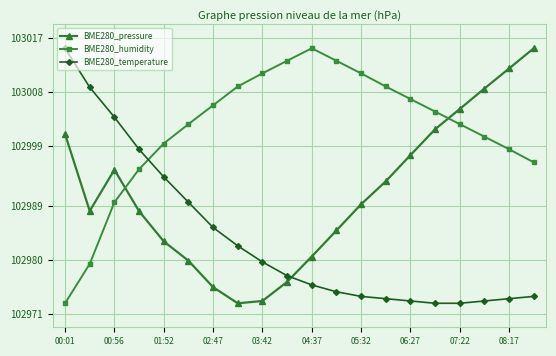

List the series in order of their overall mean, highest first.

BME280_humidity, BME280_pressure, BME280_temperature